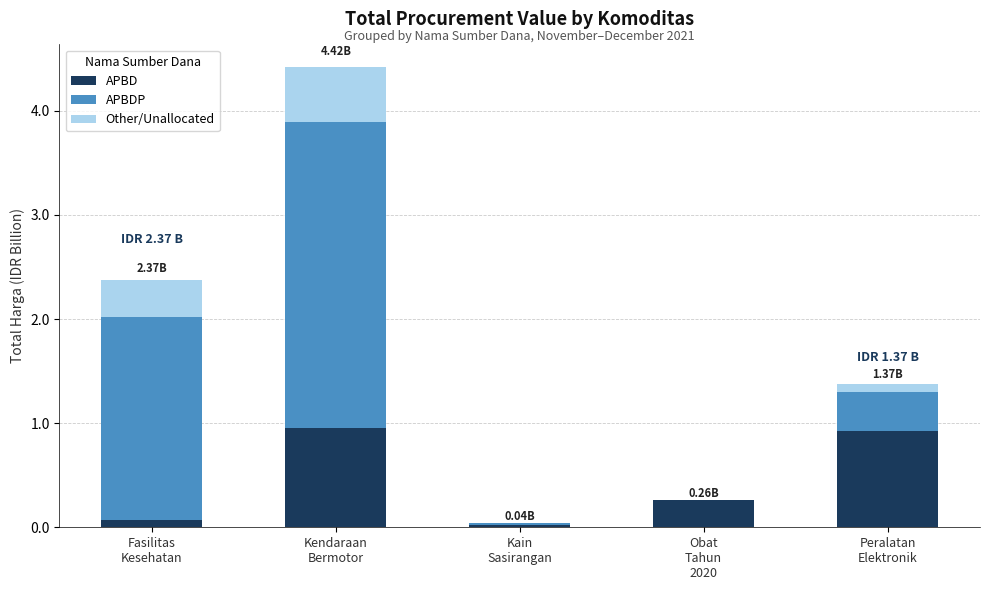

True or false: APBDP has a value of 581404726.7 at Peralatan
Elektronik.

False